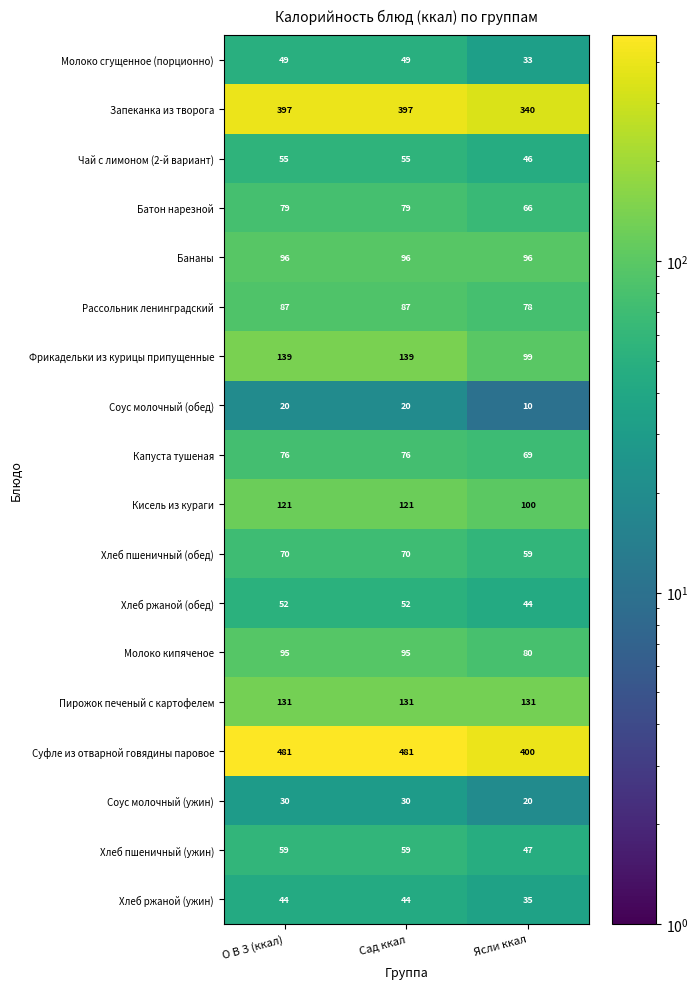

Is the value of Фрикадельки из курицы припущенные at Ясли ккал greater than the value of Суфле из отварной говядины паровое at О В З (ккал)?

No